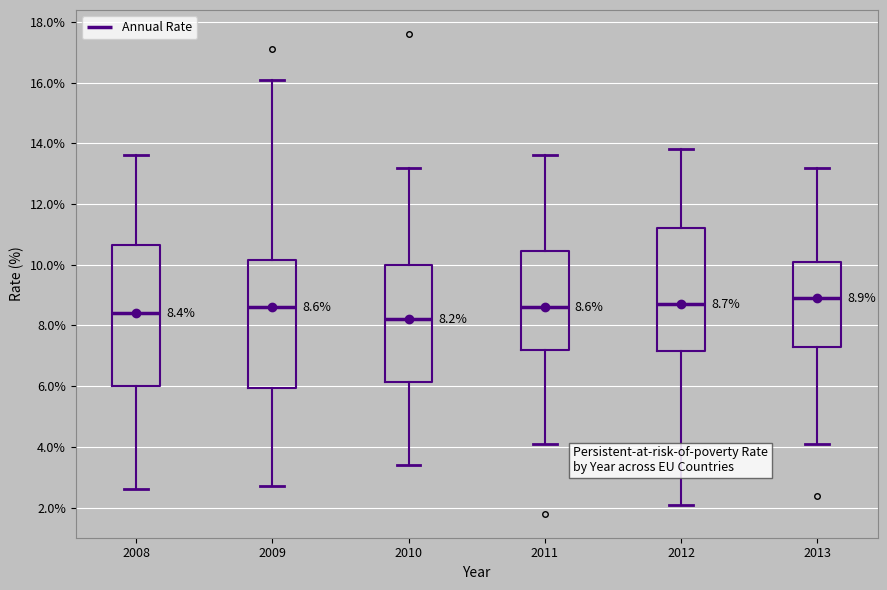

Which box's median line is the highest?

2013